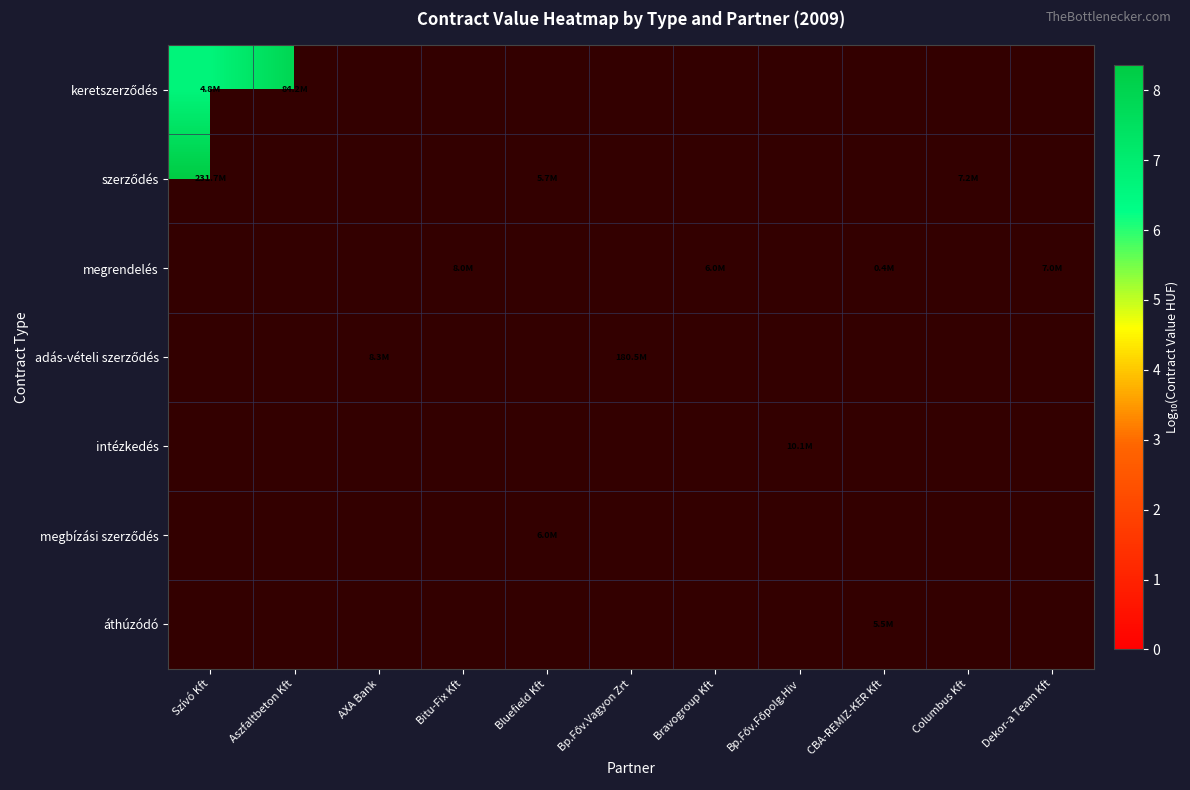

Between Bitu-Fix Kft and Bp.Főv.Főpolg.Hiv, which is larger?

Bp.Főv.Főpolg.Hiv